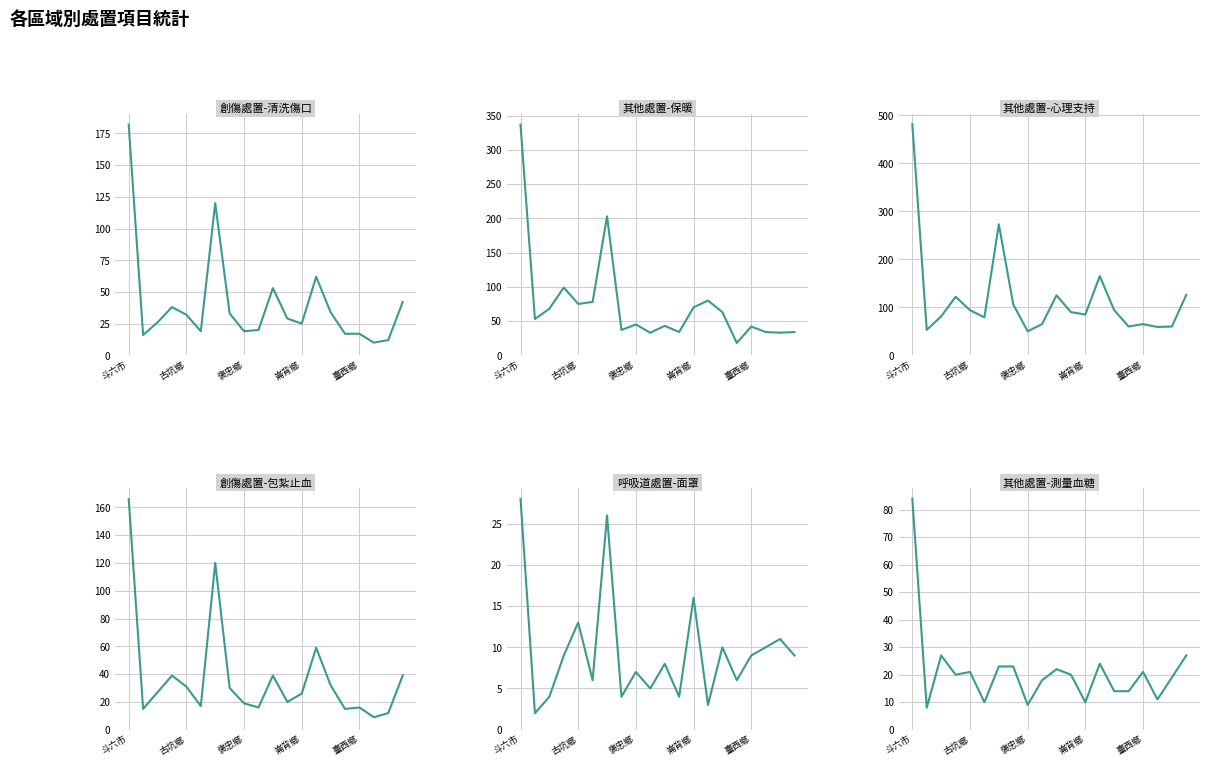

What is the minimum value shown in the chart?

2